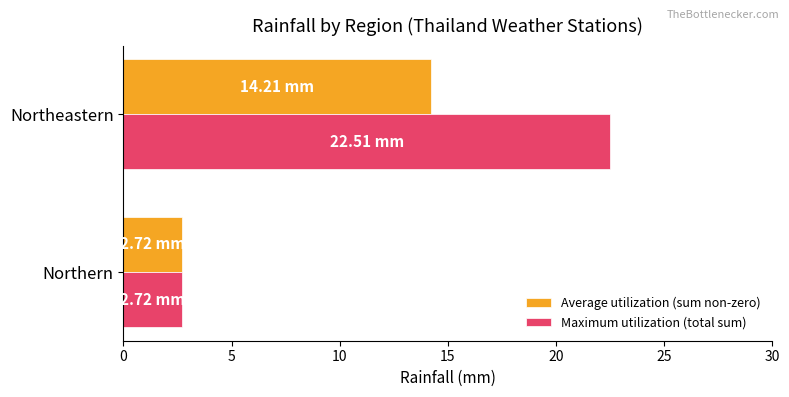

Between Northern and Northeastern, which series saw the biggest shift?

Maximum utilization (total sum)